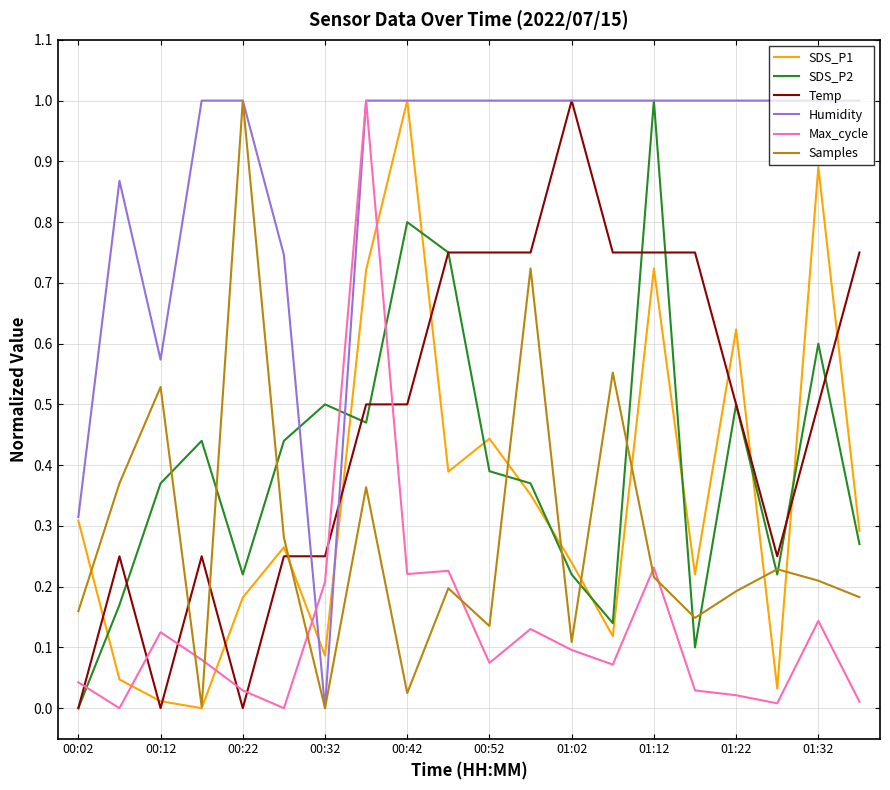

What is the highest value of the Max_cycle series?

1.0